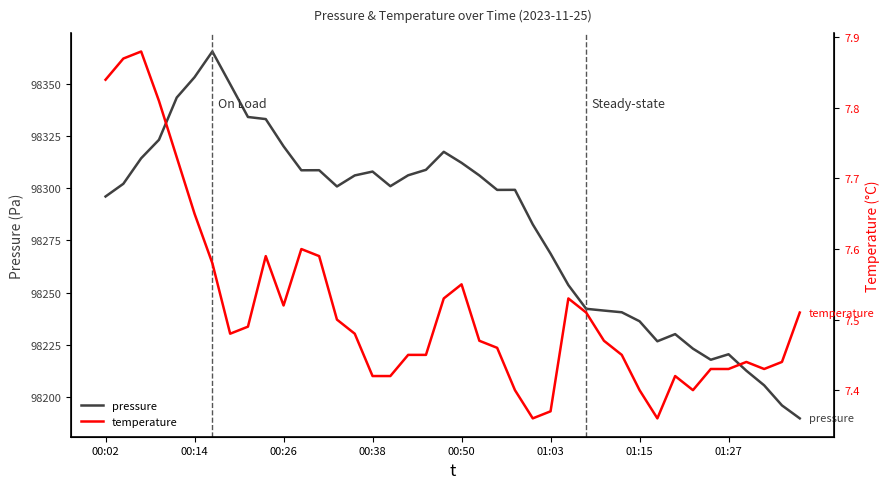

What is the lowest value of the temperature series?

7.4